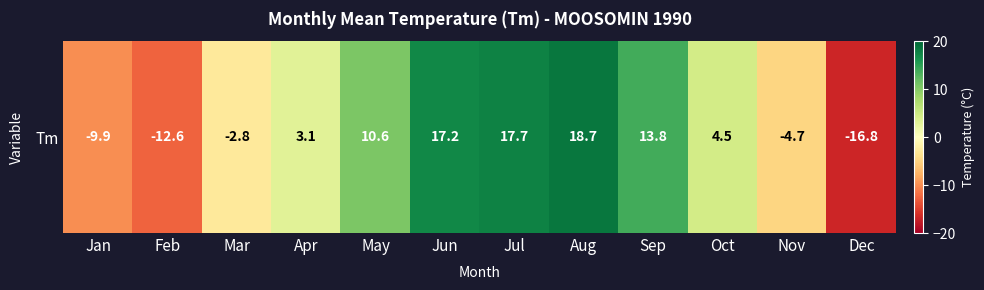

Rank the categories by value from highest to lowest.

Aug, Jul, Jun, Sep, May, Oct, Apr, Mar, Nov, Jan, Feb, Dec